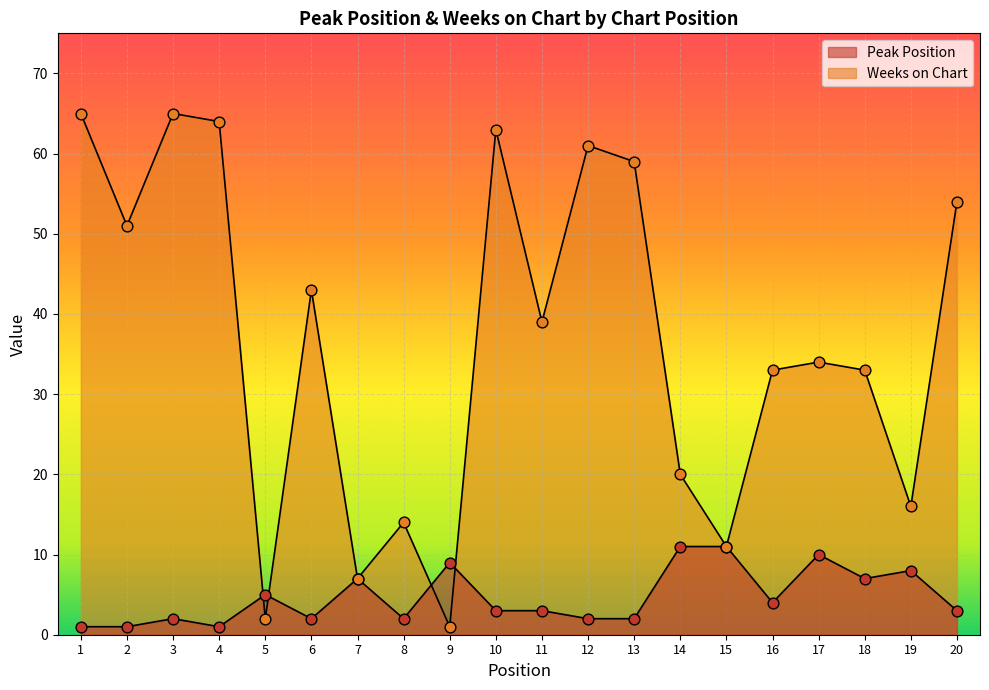

Which series has the largest Y range (max minus min)?

Weeks on Chart